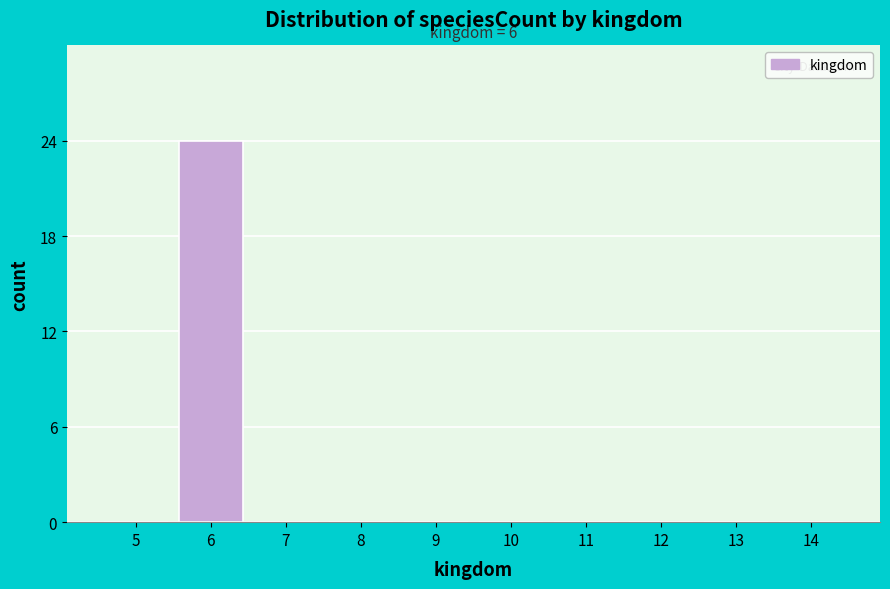

Reading left to right, extract all data points from this chart.

5=0	6=24	7=0	8=0	9=0	10=0	11=0	12=0	13=0	14=0